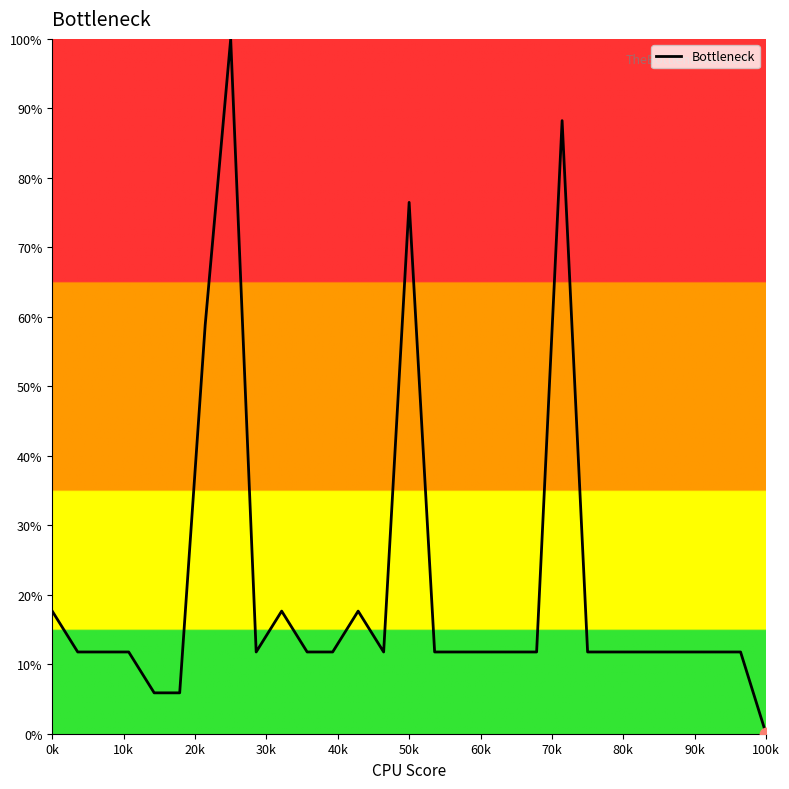

What is the maximum value shown in the chart?

100.0